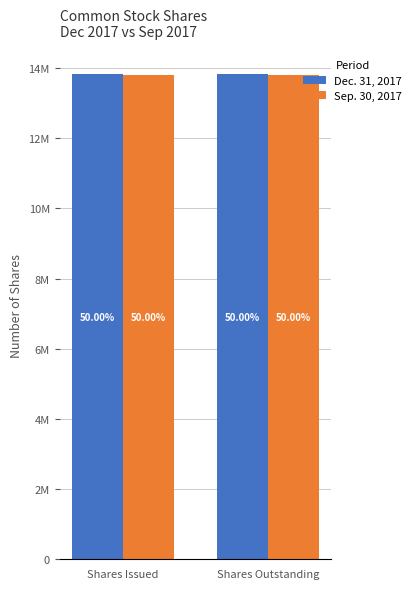

Does the chart contain any negative values?

No